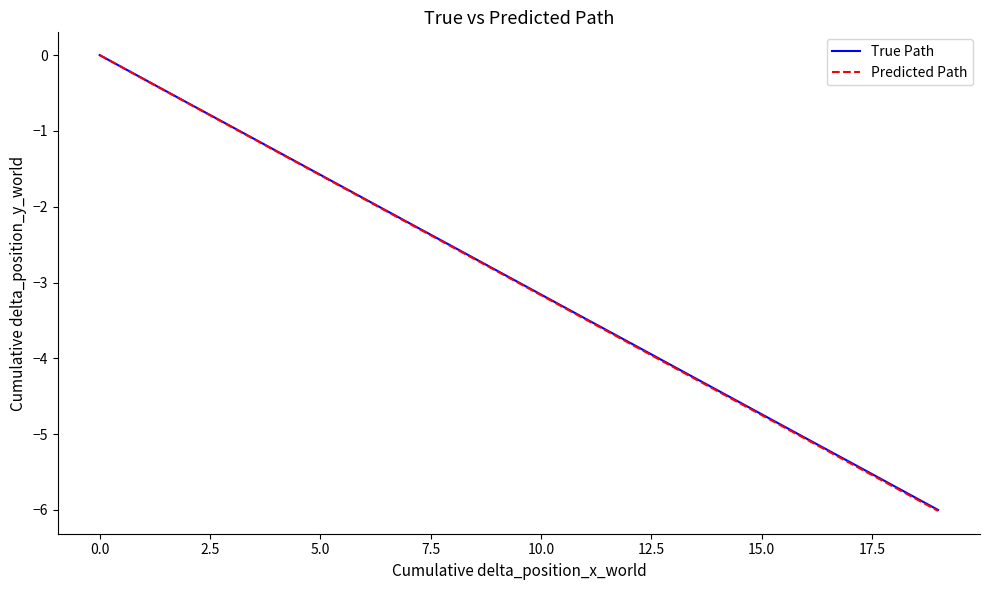

Which series has the largest range (max minus min)?

Predicted Path